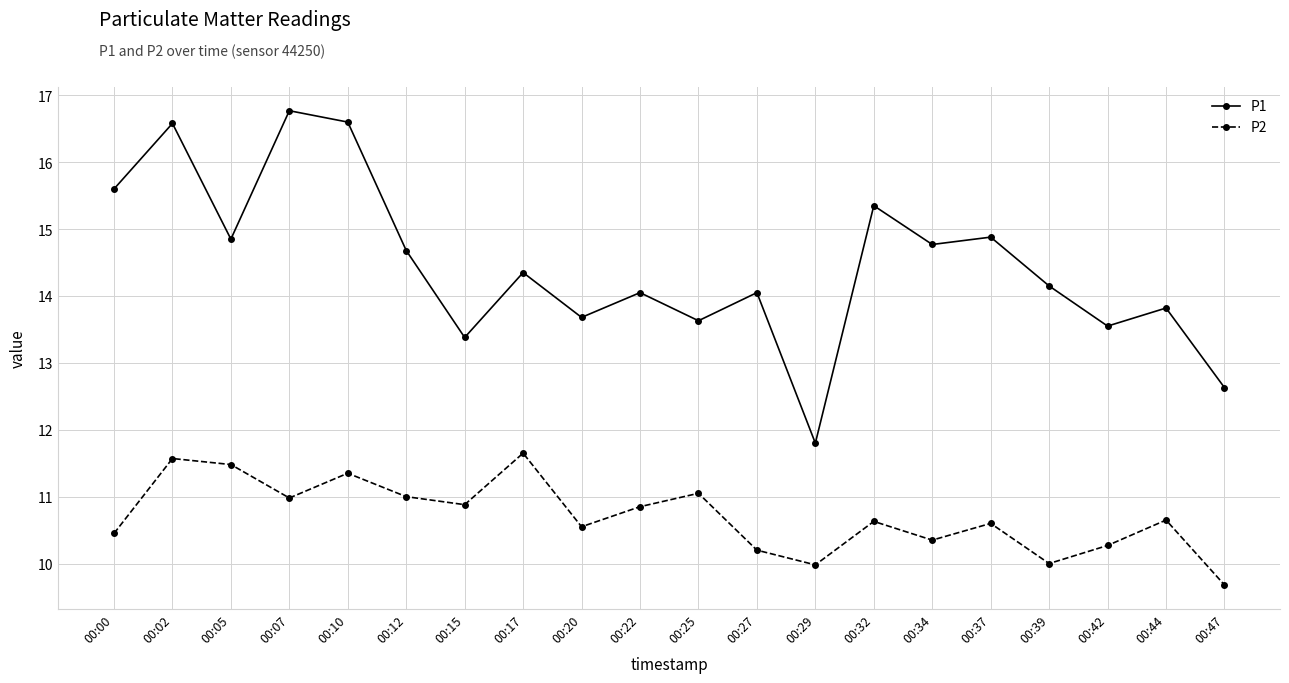

True or false: P2 and P1 intersect in this chart.

False